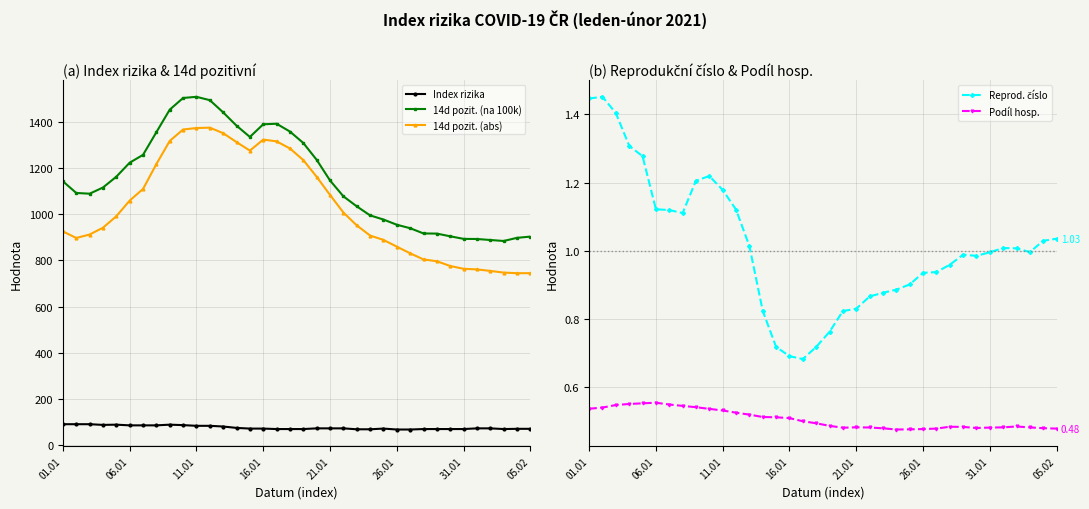

At which label does Index rizika first exceed 73?

01.01